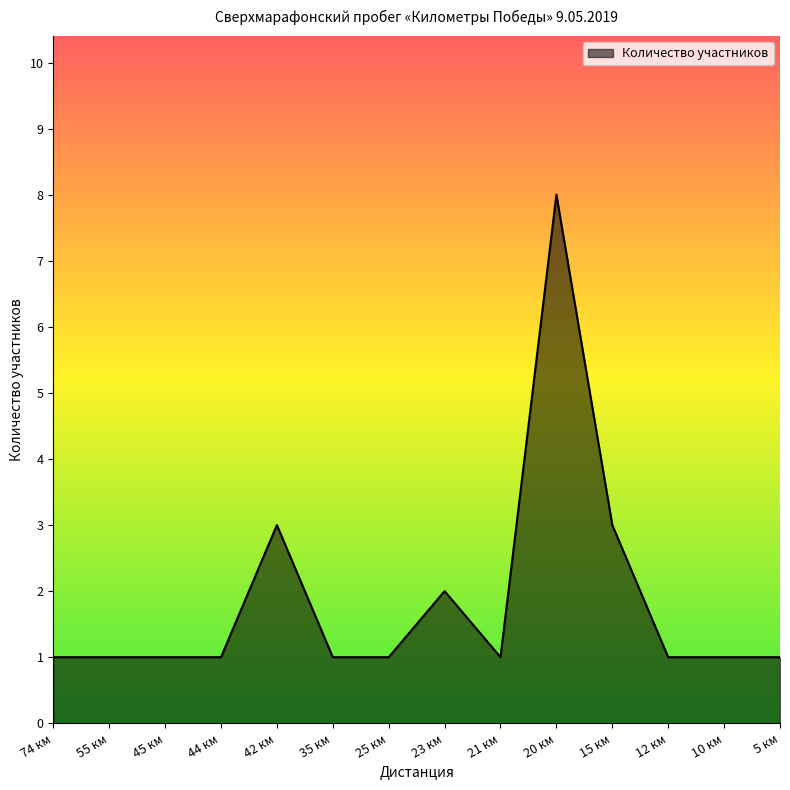

Read the value at 21 км.

1